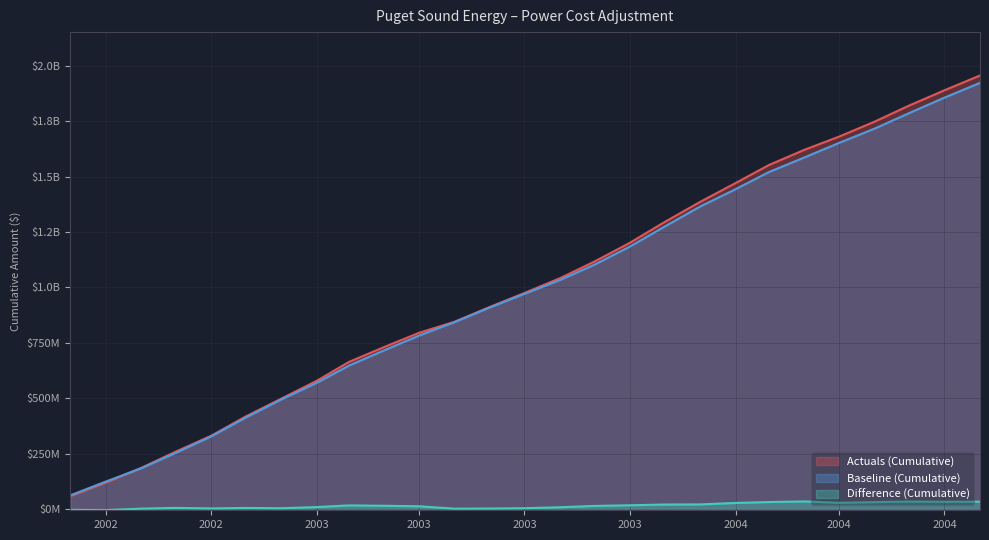

In Difference (Cumulative), how many points are lower than both neighbors (excluding endpoints)?

6